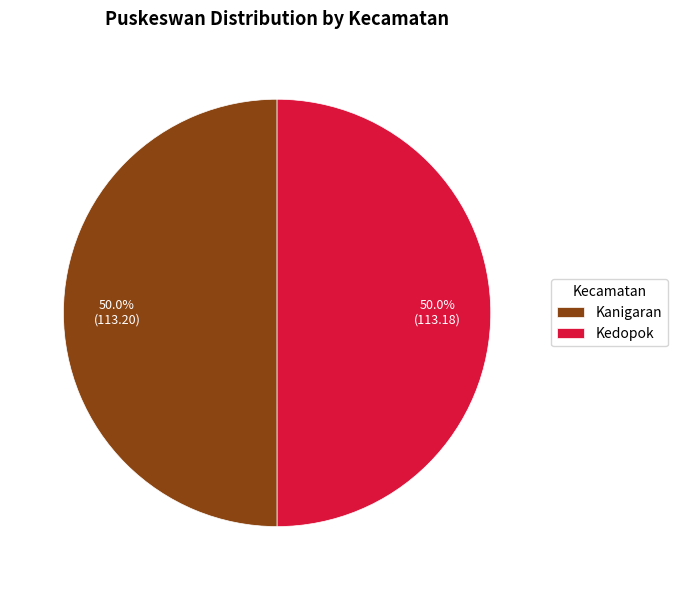

To the nearest percent, what portion does Kanigaran represent?

50%